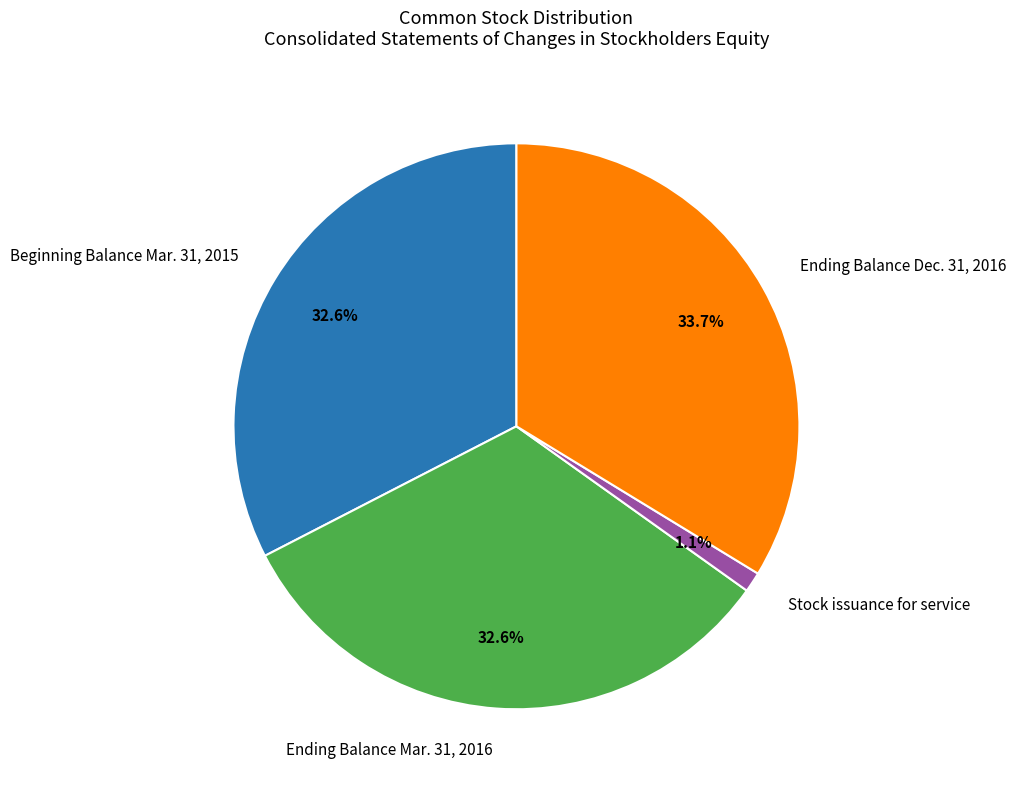

Is Ending Balance Mar. 31, 2016 the majority of the pie?

No